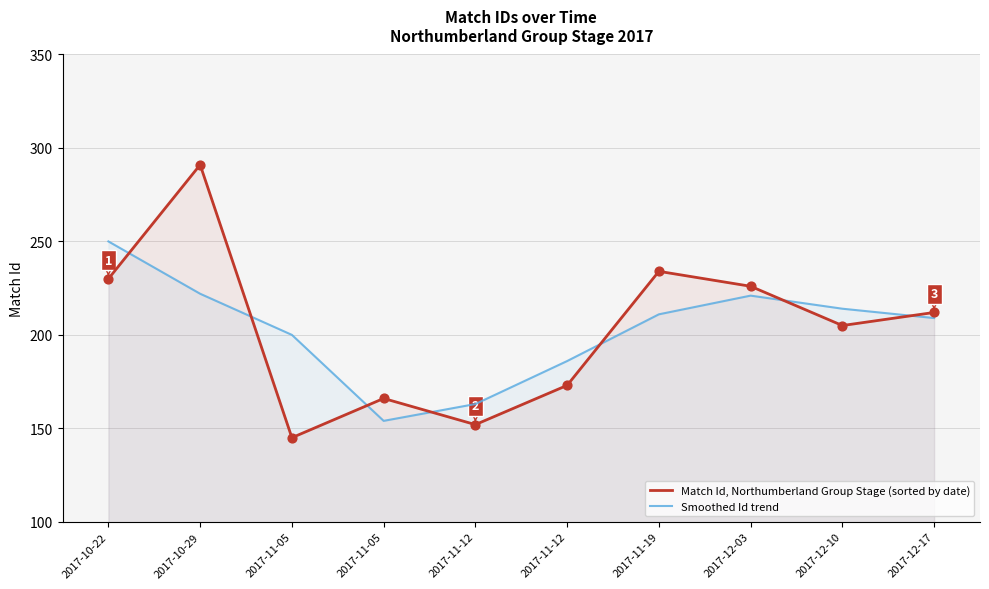

Which series has the largest total across all categories?

Match Id, Northumberland Group Stage (sorted by date)